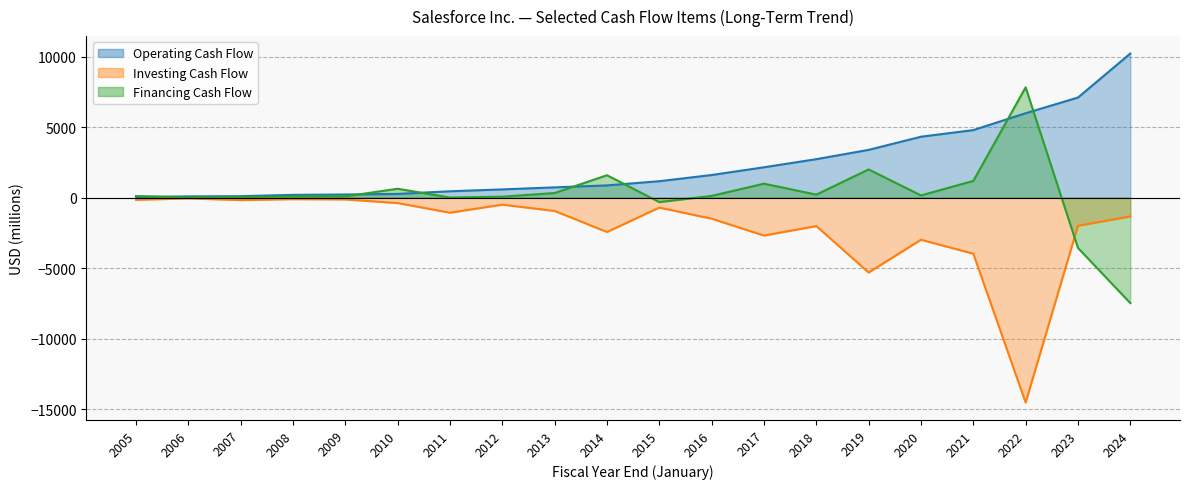

True or false:   and   intersect in this chart.

True